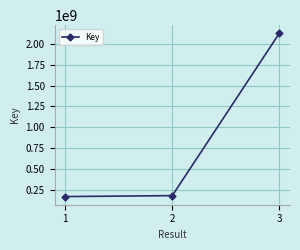

What is the value of the 3rd point from the left?

2124662746